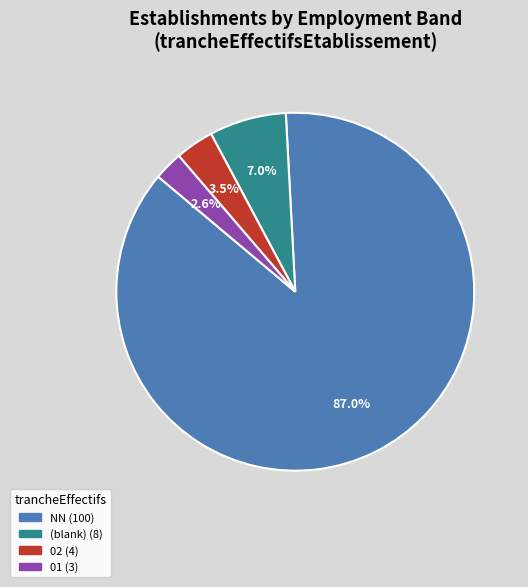

Is there any slice that represents more than half of the pie?

Yes